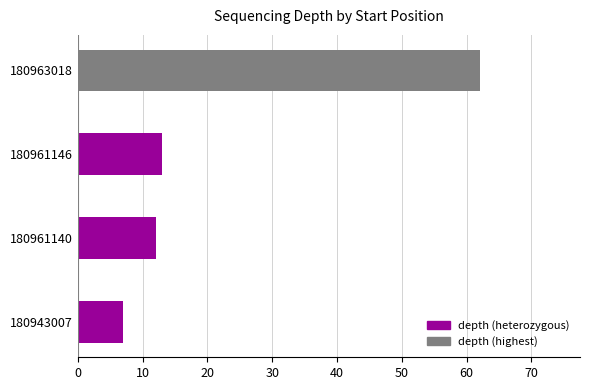

Rank the categories by value from lowest to highest.

180943007, 180961140, 180961146, 180963018